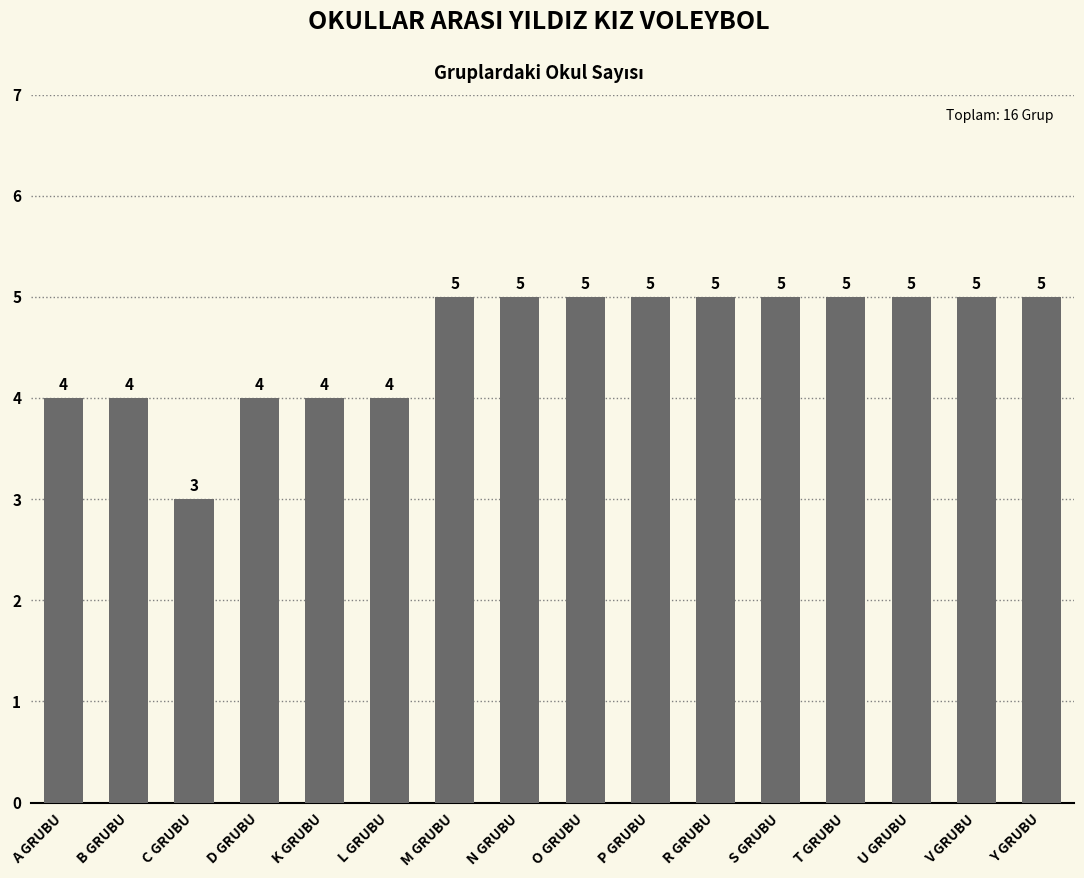

What is the greatest value displayed?

5